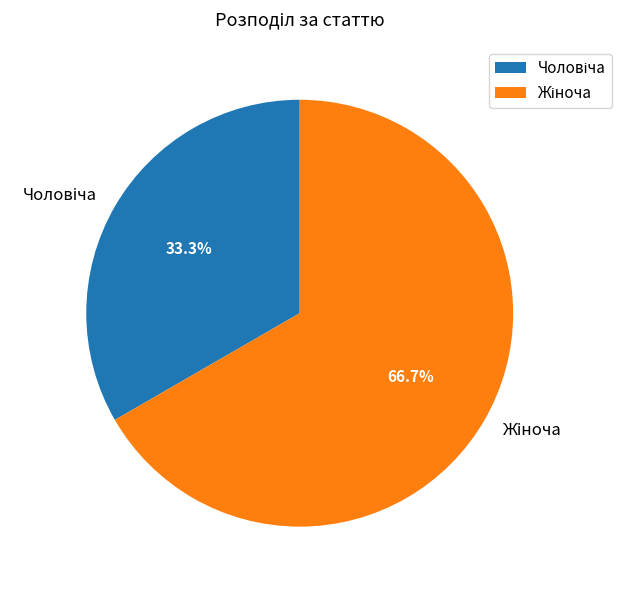

Does any single category account for the majority?

Yes